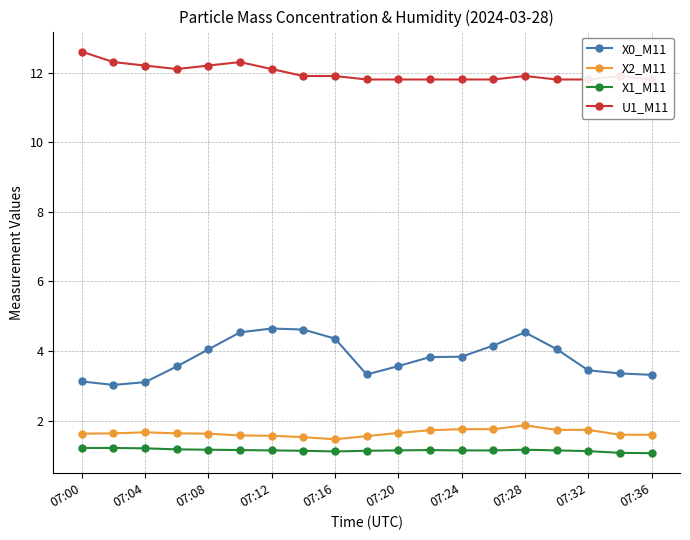

True or false: U1_M11 and X0_M11 cross at least once.

False